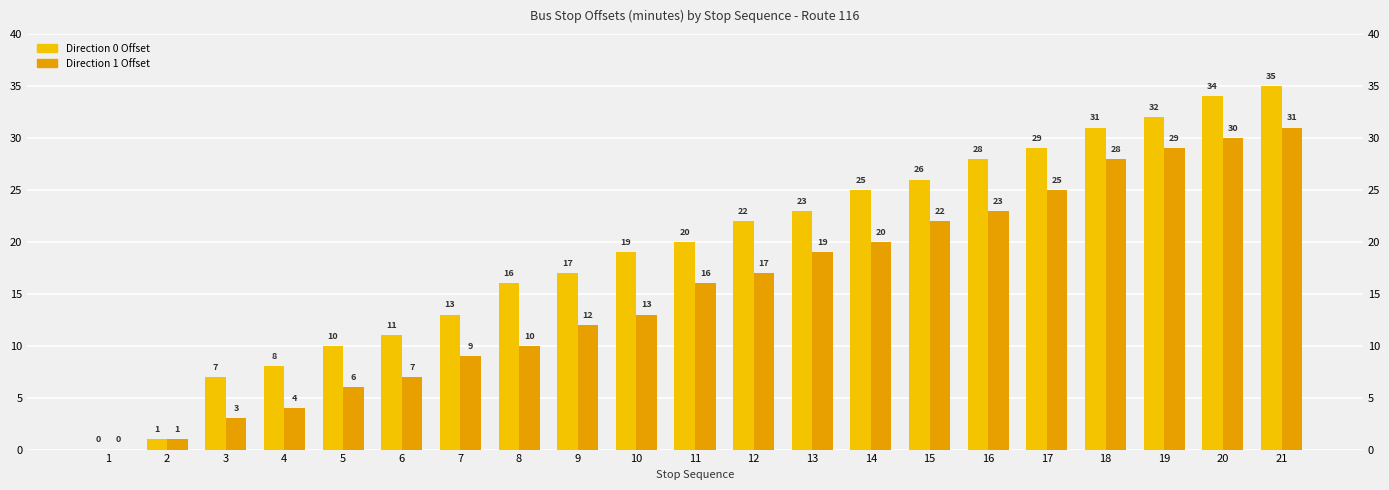

Reading left to right, list all the values displayed in this chart.

Direction 0 Offset: 1=0	2=1	3=7	4=8	5=10	6=11	7=13	8=16	9=17	10=19	11=20	12=22	13=23	14=25	15=26	16=28	17=29	18=31	19=32	20=34	21=35
Direction 1 Offset: 1=0	2=1	3=3	4=4	5=6	6=7	7=9	8=10	9=12	10=13	11=16	12=17	13=19	14=20	15=22	16=23	17=25	18=28	19=29	20=30	21=31